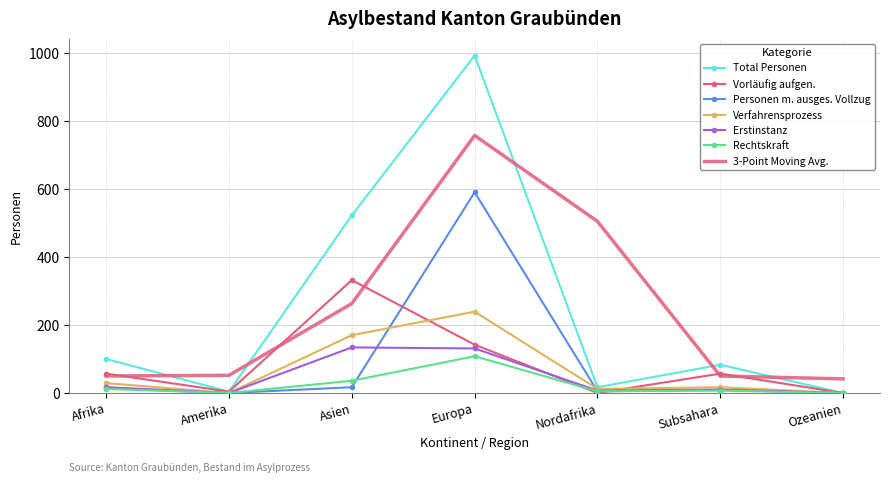

Which series changed the most between Afrika and Ozeanien?

Total Personen